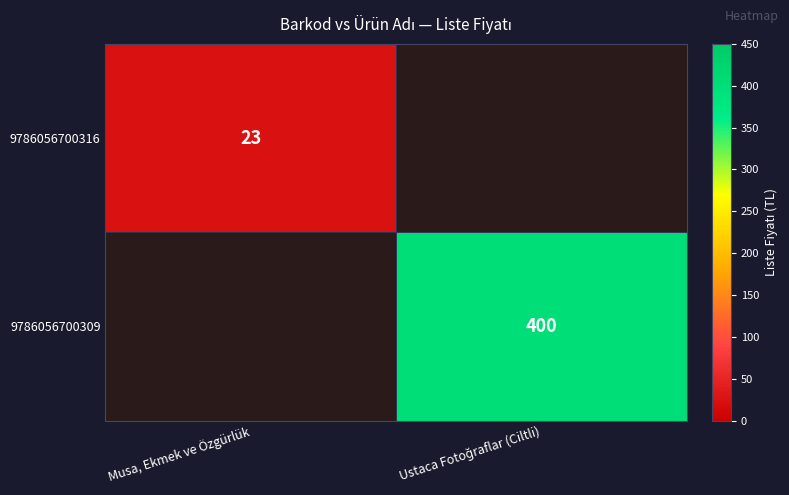

The 9786056700316 series shows 23 at Musa, Ekmek ve Özgürlük. True or false?

True